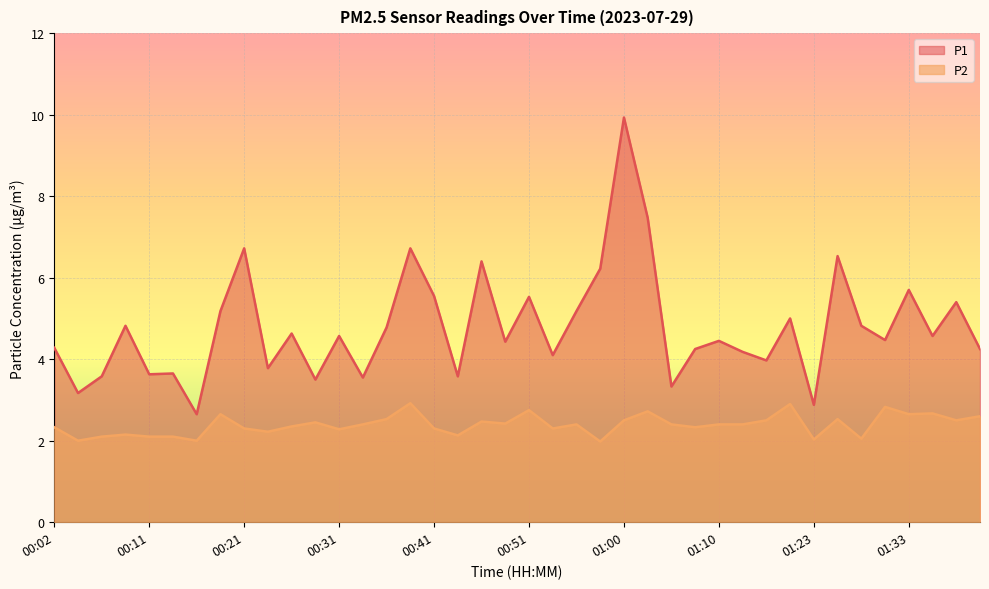

Is it true that P1 equals 4.2 at 01:41?

True